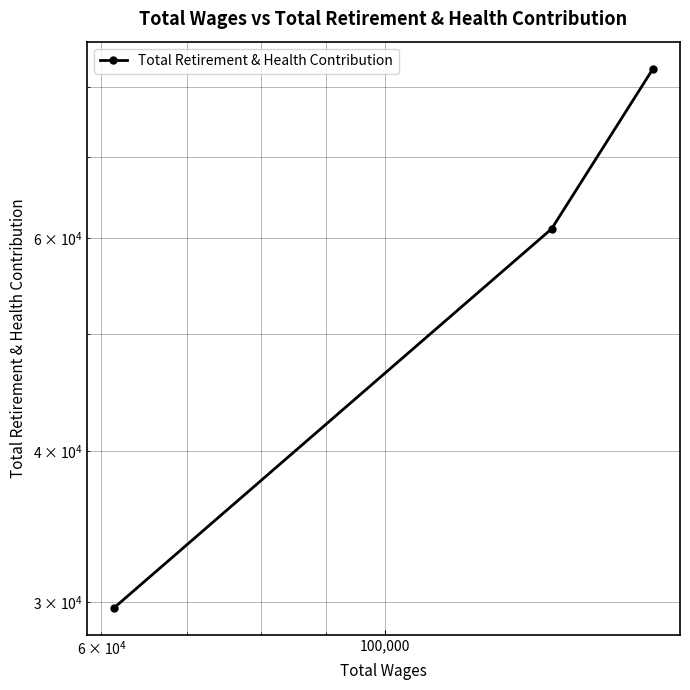

Count the number of data series in this chart.

1